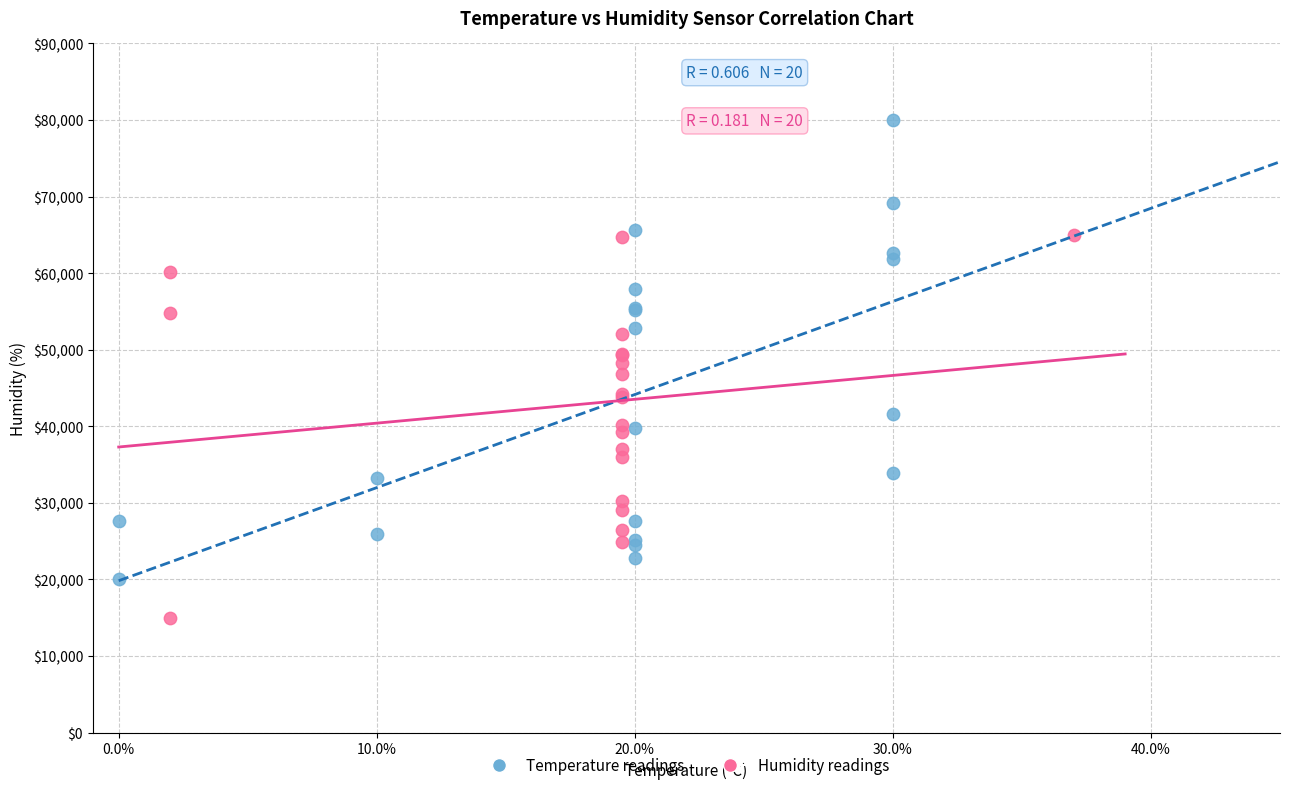

Which series reaches the maximum Y coordinate?

Temperature readings